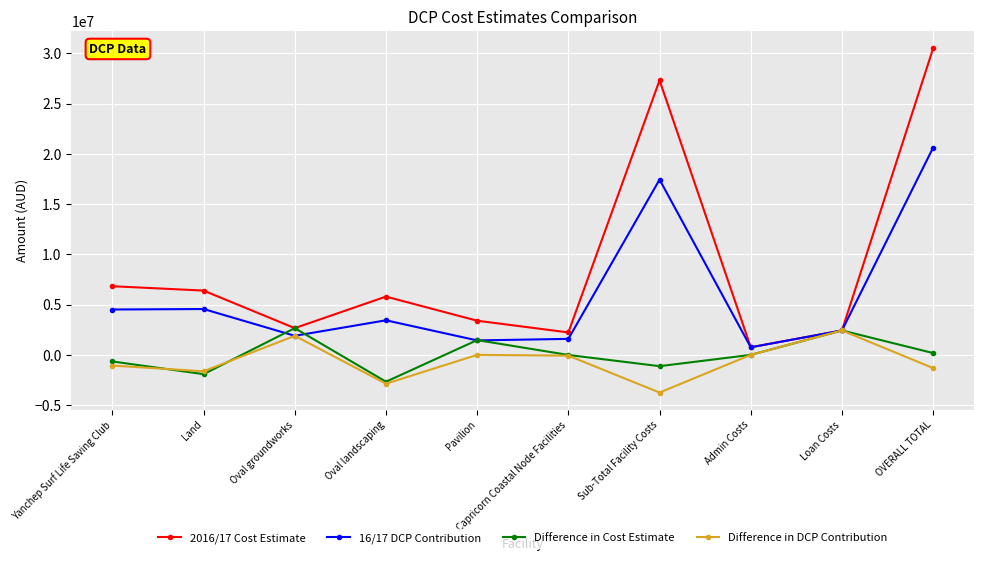

What is the approximate value of Difference in Cost Estimate at Pavilion?

1469598.0